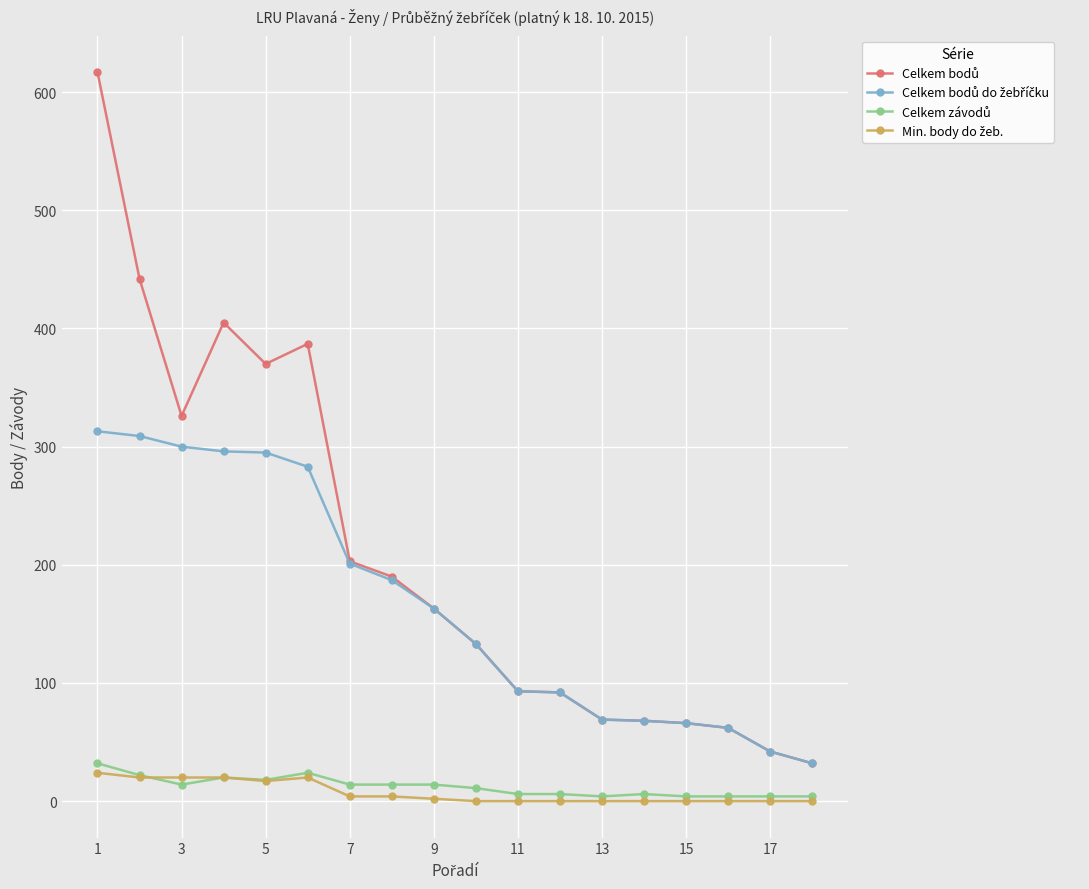

At how many categories does at least one series exceed 117?

10